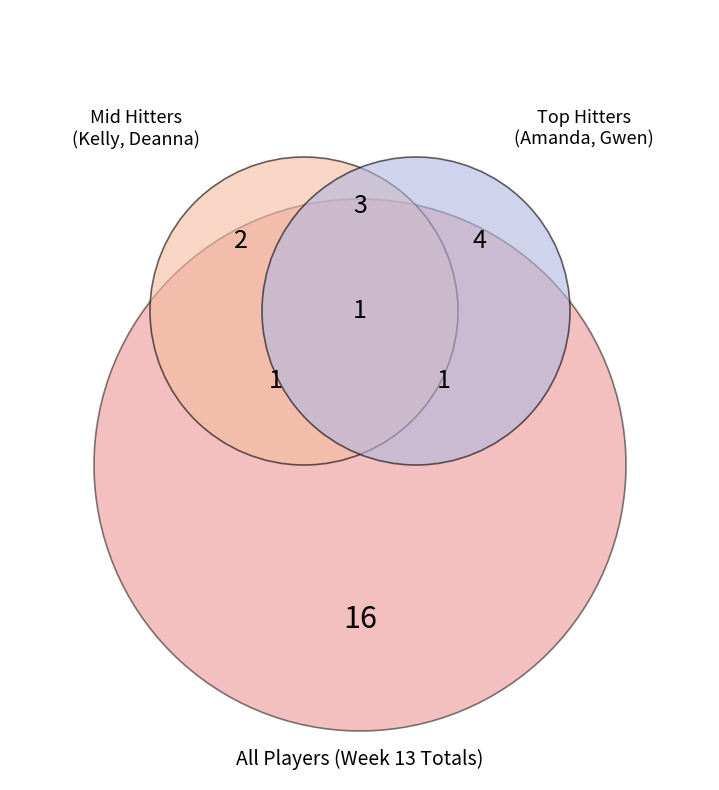

Does Angel VanNorman represent more than half of the total?

No